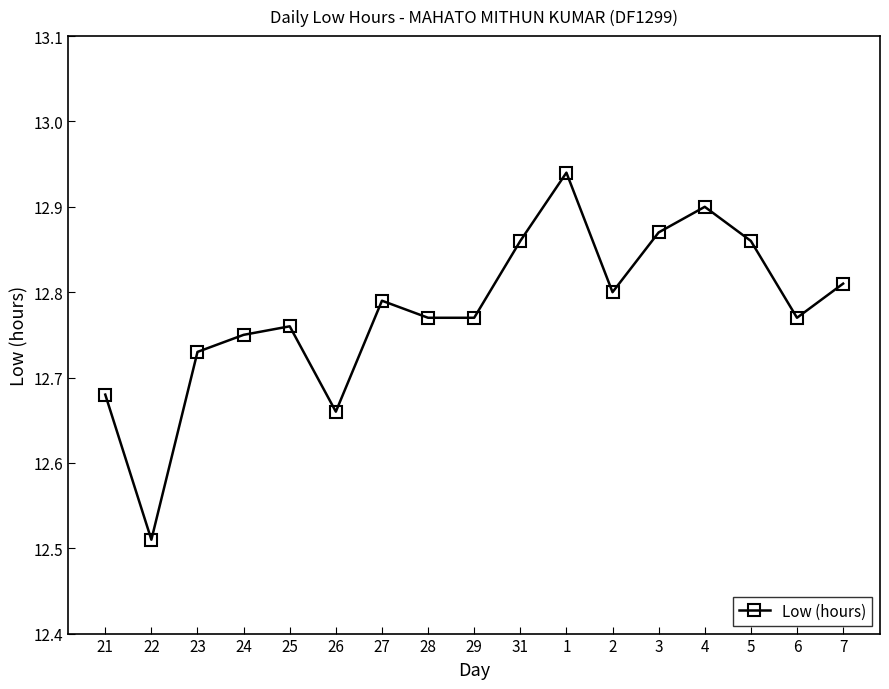

What is the ratio of the value at 23 to the value at 28?

1.0